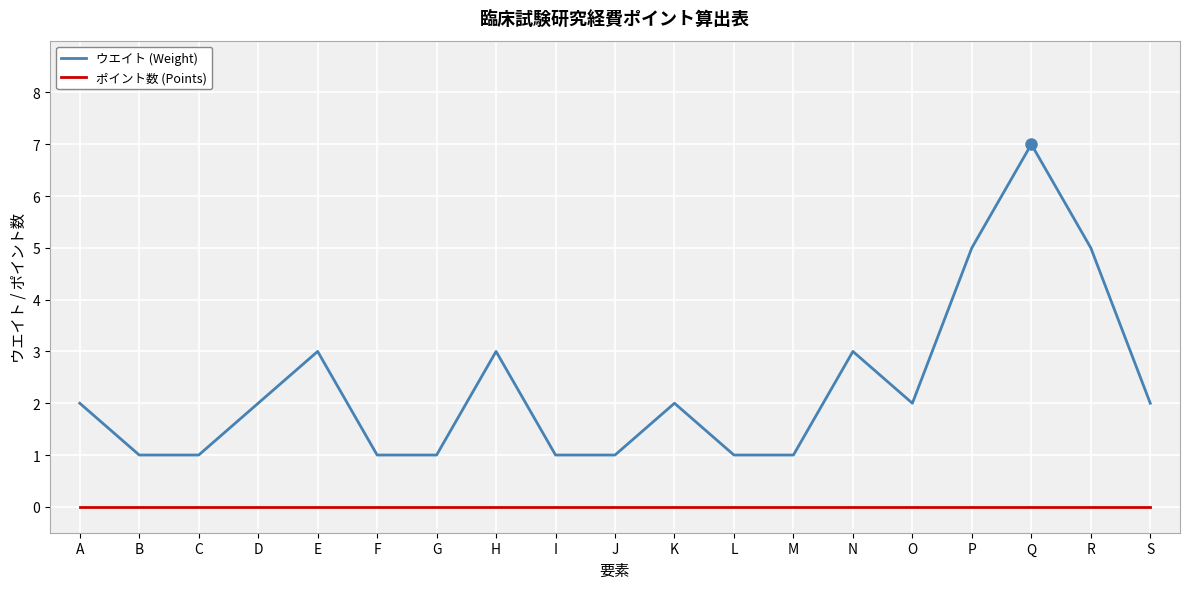

The value of ポイント数 (Points) at R is 0. True or false?

True